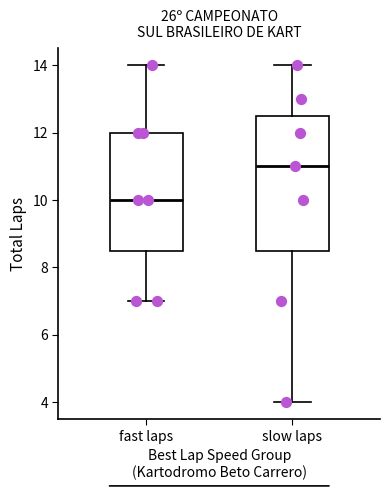

Which box has the highest median line?

slow laps